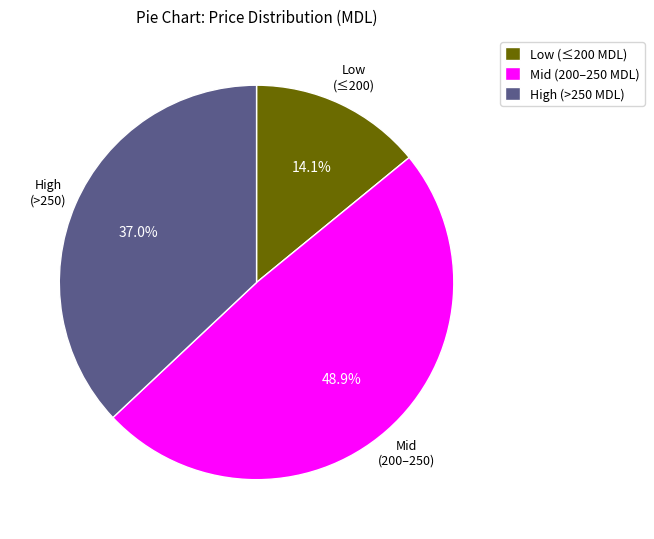

Is there any slice that represents more than half of the pie?

No